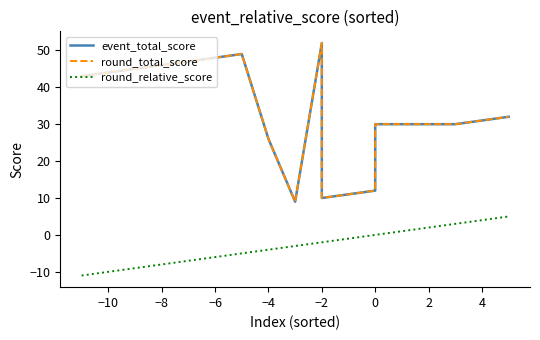

Which series has the largest total across all categories?

event_total_score